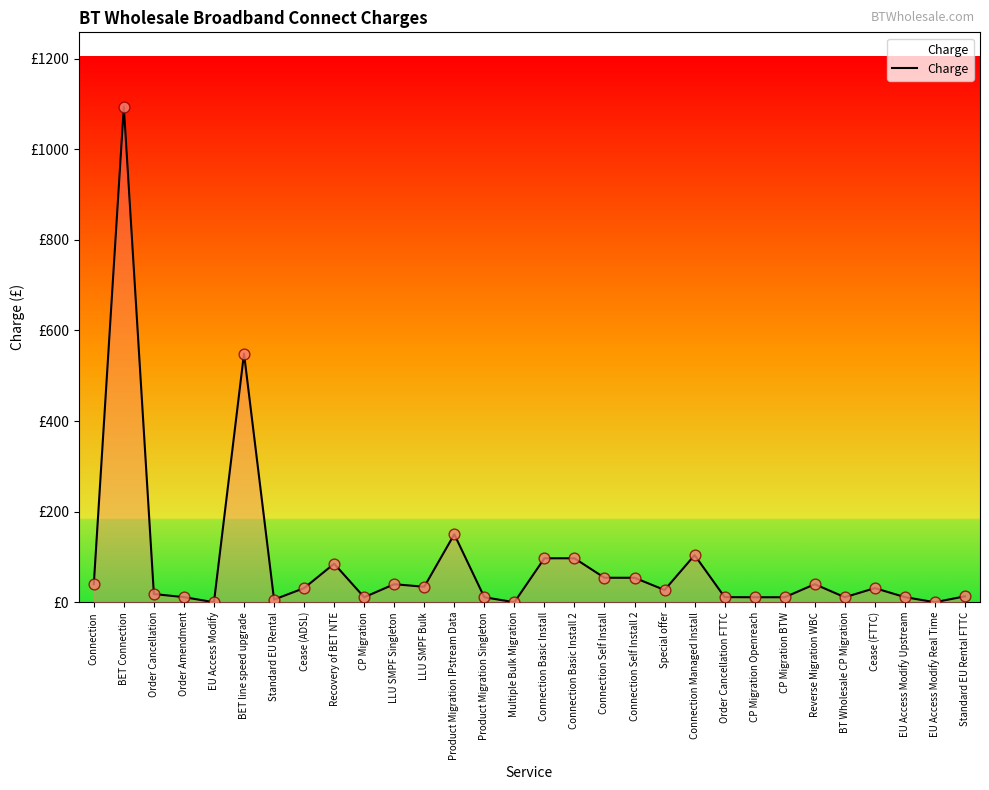

Approximately how many times larger is the value at Standard EU Rental FTTC compared to Order Amendment?

1.2